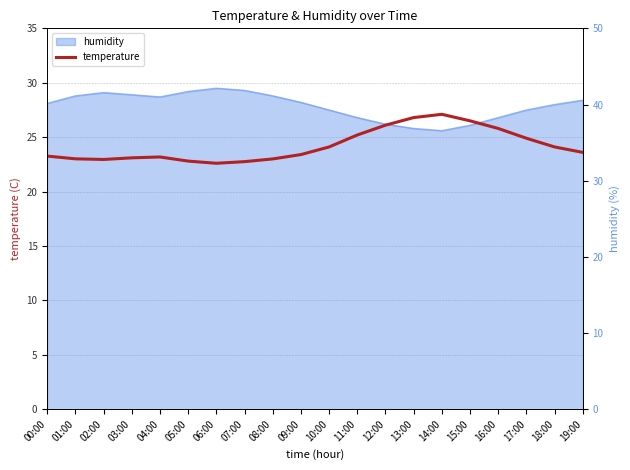

List the labels in order of value, largest first.

14:00, 13:00, 15:00, 12:00, 16:00, 11:00, 17:00, 10:00, 18:00, 19:00, 09:00, 00:00, 04:00, 03:00, 01:00, 08:00, 02:00, 05:00, 07:00, 06:00